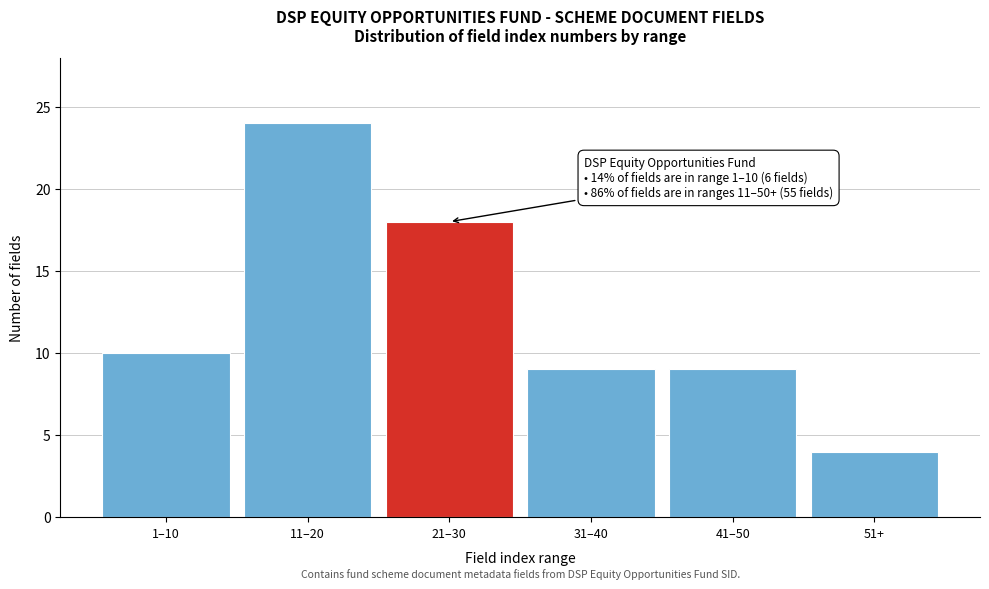

Reading left to right, extract all data points from this chart.

10	24	18	9	9	4